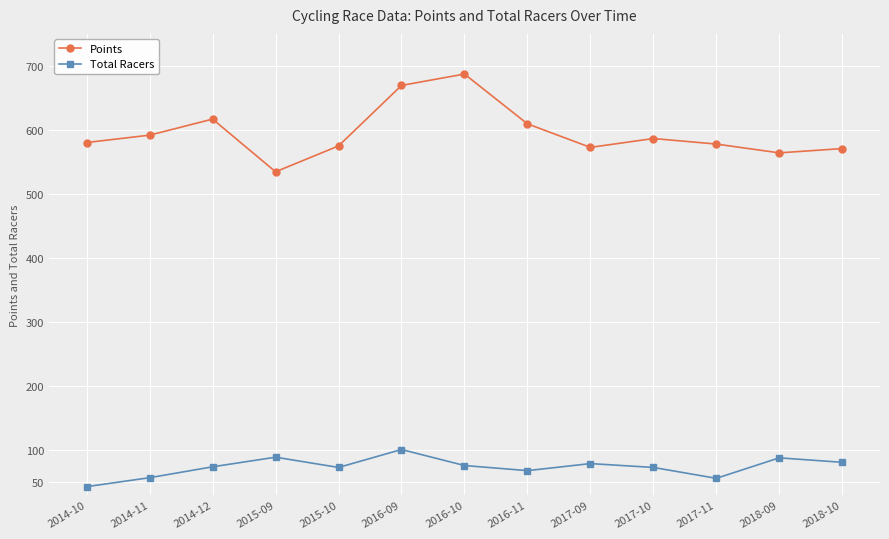

What are all the series names shown in the legend?

Points, Total Racers